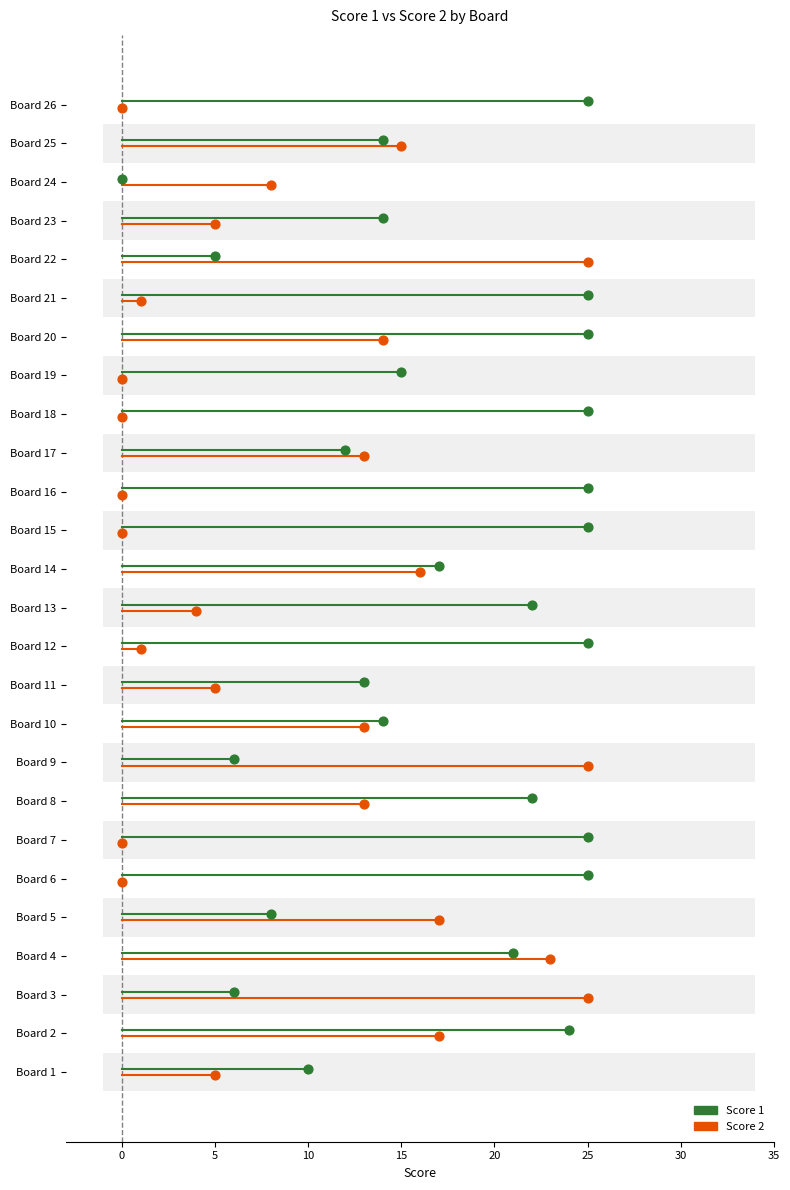

Which series has the widest spread of Y values?

Score 1